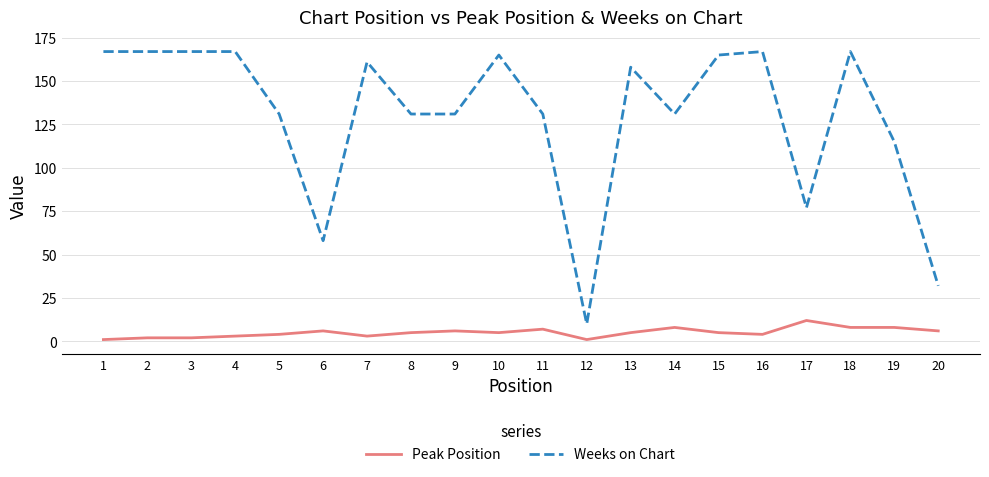

What is the difference between the maximum and minimum values in the Weeks on Chart series?

157